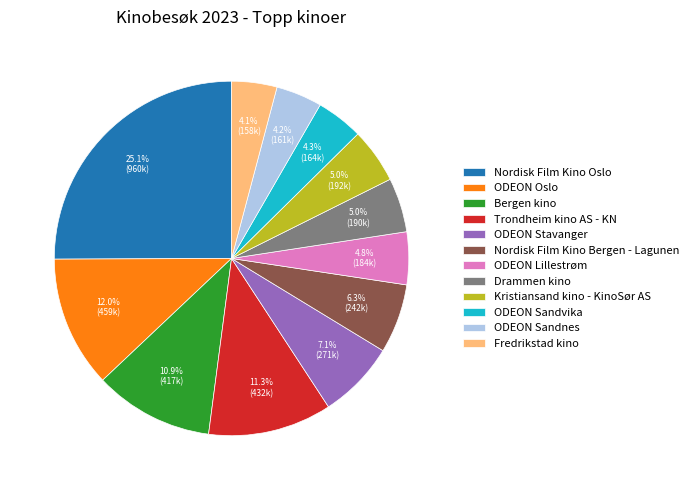

What is the ratio of the value at ODEON Oslo to the value at ODEON Stavanger?

1.7